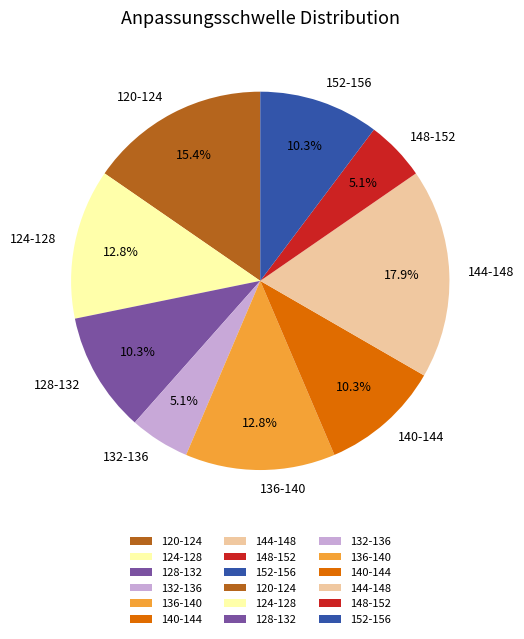

Which category has the biggest portion of the pie?

144-148